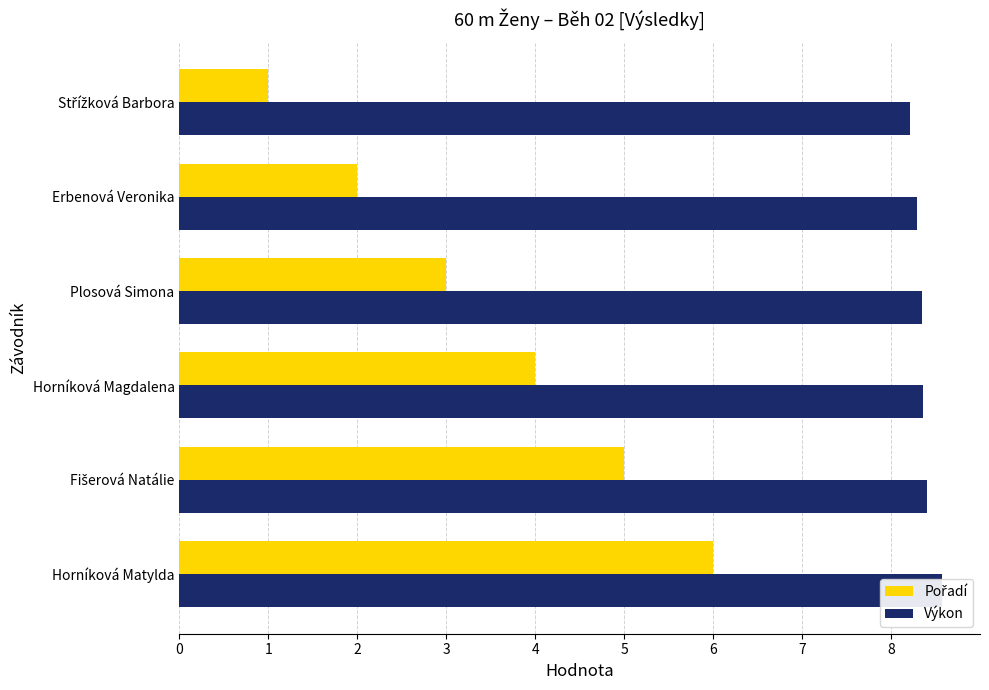

What is the lowest value of the Výkon series?

8.2